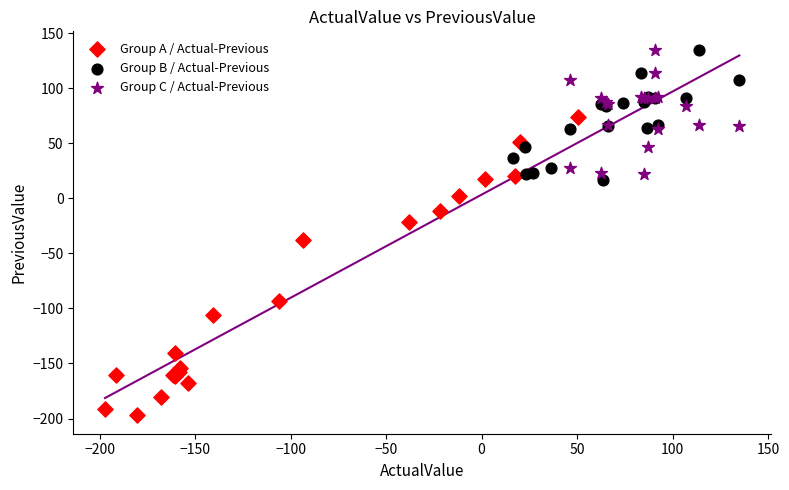

Which series has the widest spread of Y values?

Group A / Actual-Previous